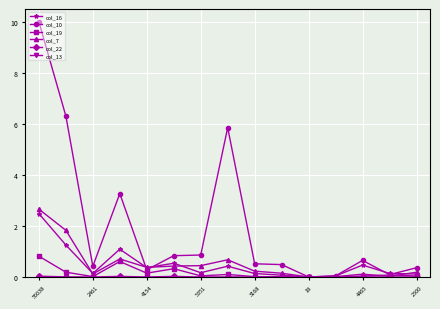

Count the number of categories in the chart.

15